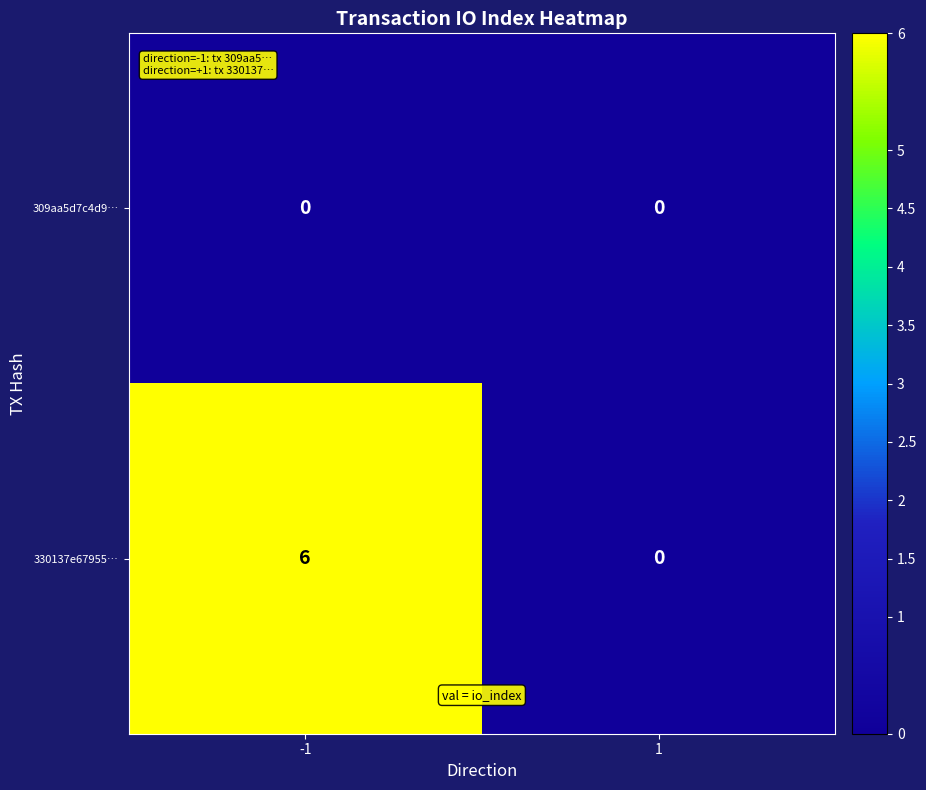

What is the greatest value displayed?

6